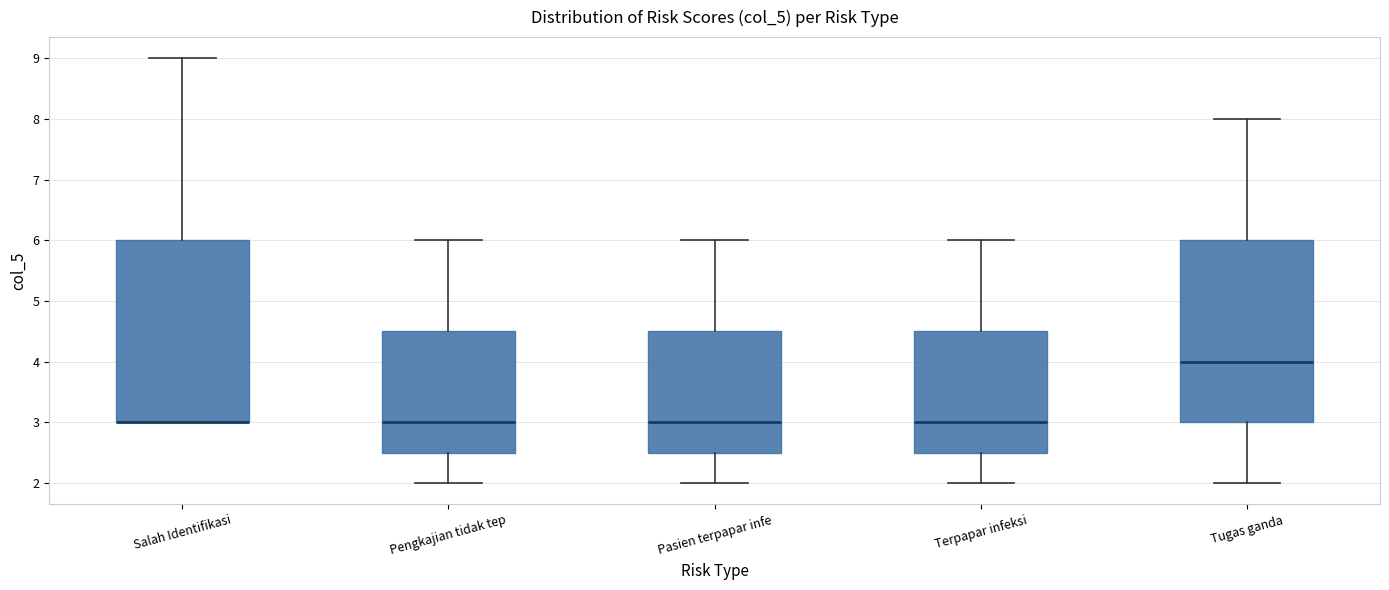

Where does the lower whisker of the box for Terpapar infeksi end on the y-axis? The values are not printed on the chart, so give them approximately, as read against the axis.

2.0